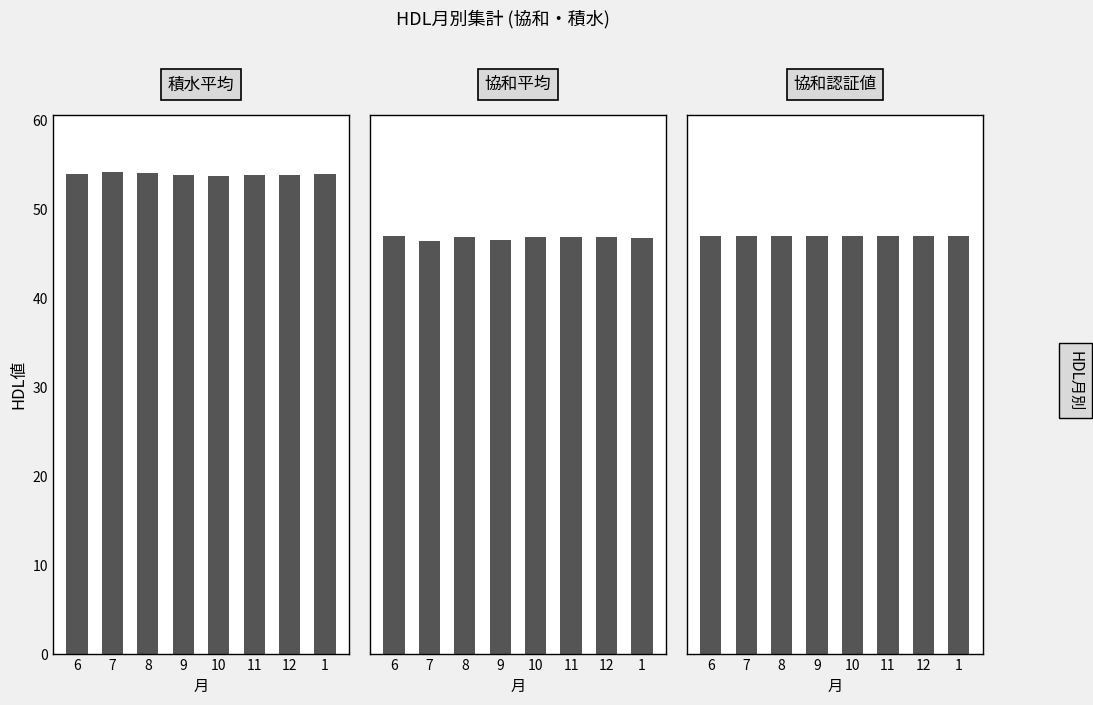

Rank the series by their maximum value, from lowest to highest.

協和平均, 協和認証値, 積水平均